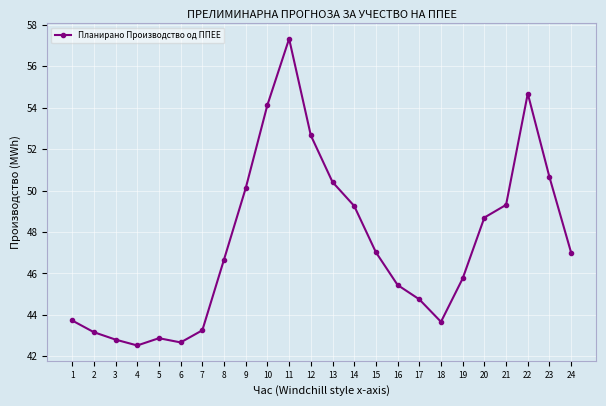

True or false: the data shows 22.7 at 22.

False